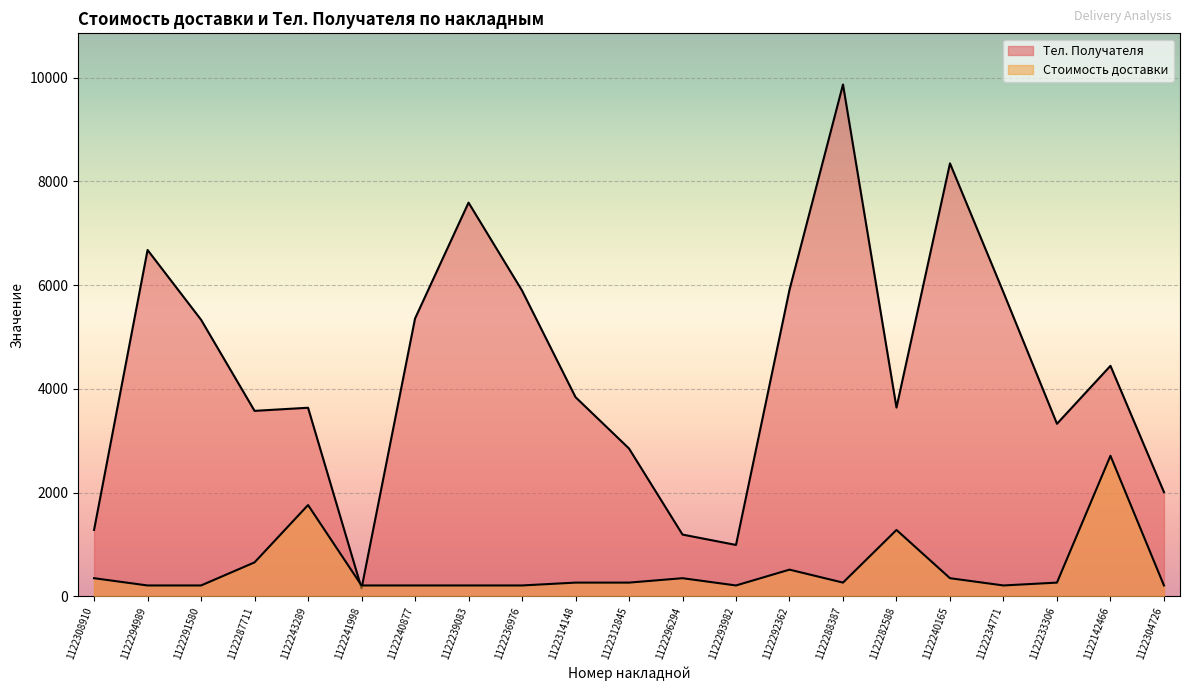

What are all the series names shown in the legend?

Стоимость доставки, Тел. Получателя